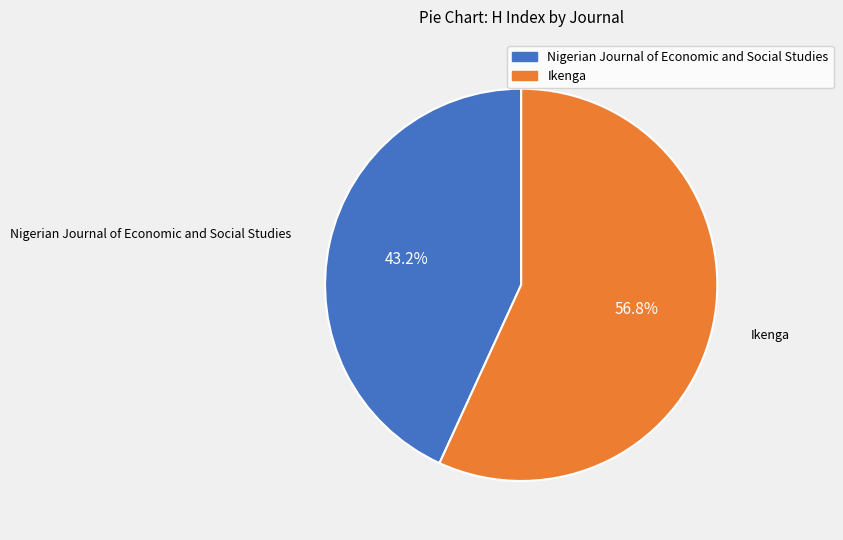

To the nearest percent, what percentage of the pie is Ikenga?

57%